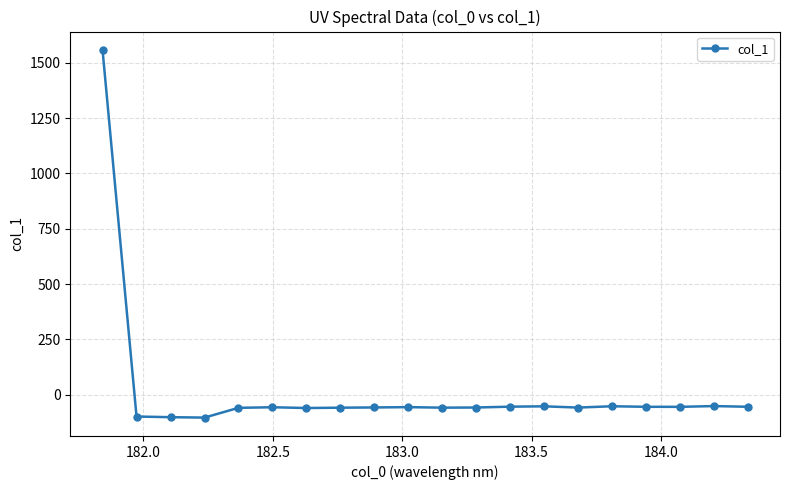

What is the difference between the second highest and second lowest values?

50.3